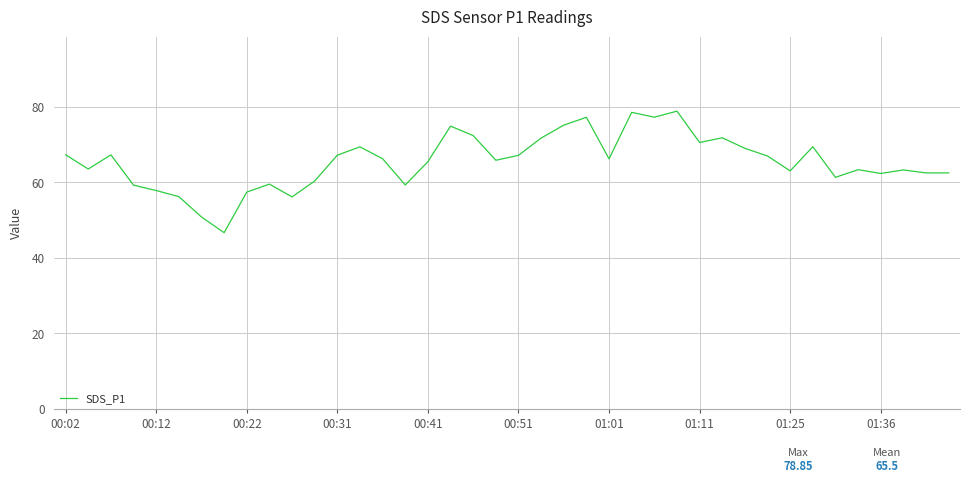

What is the minimum value shown in the chart?

46.7